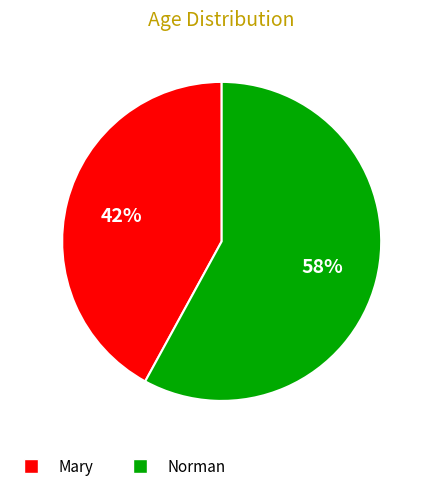

To the nearest percent, what is the combined percentage of Mary and Norman?

100%